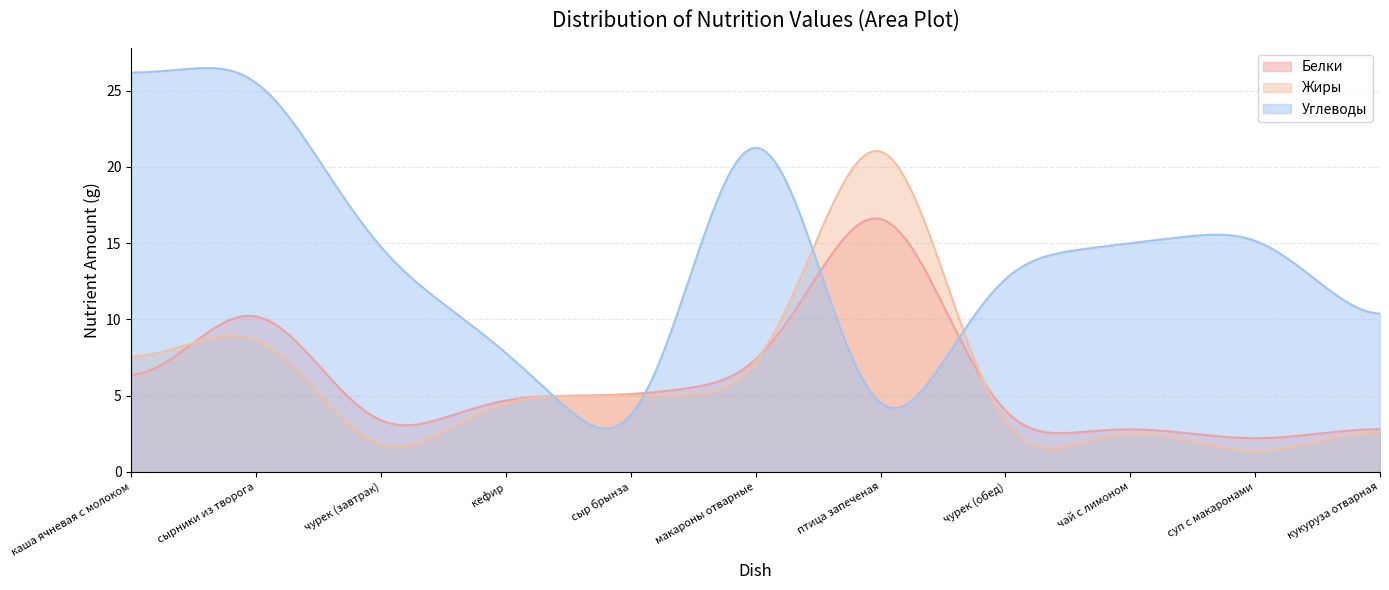

Which series has the largest total across all categories?

Углеводы